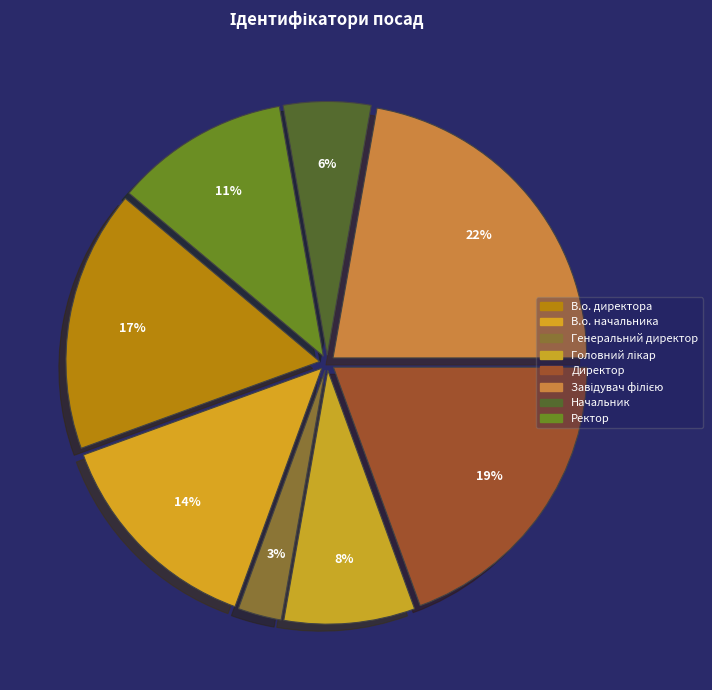

To the nearest percent, what is the difference between the Директор and Завідувач філією slice percentages?

3%